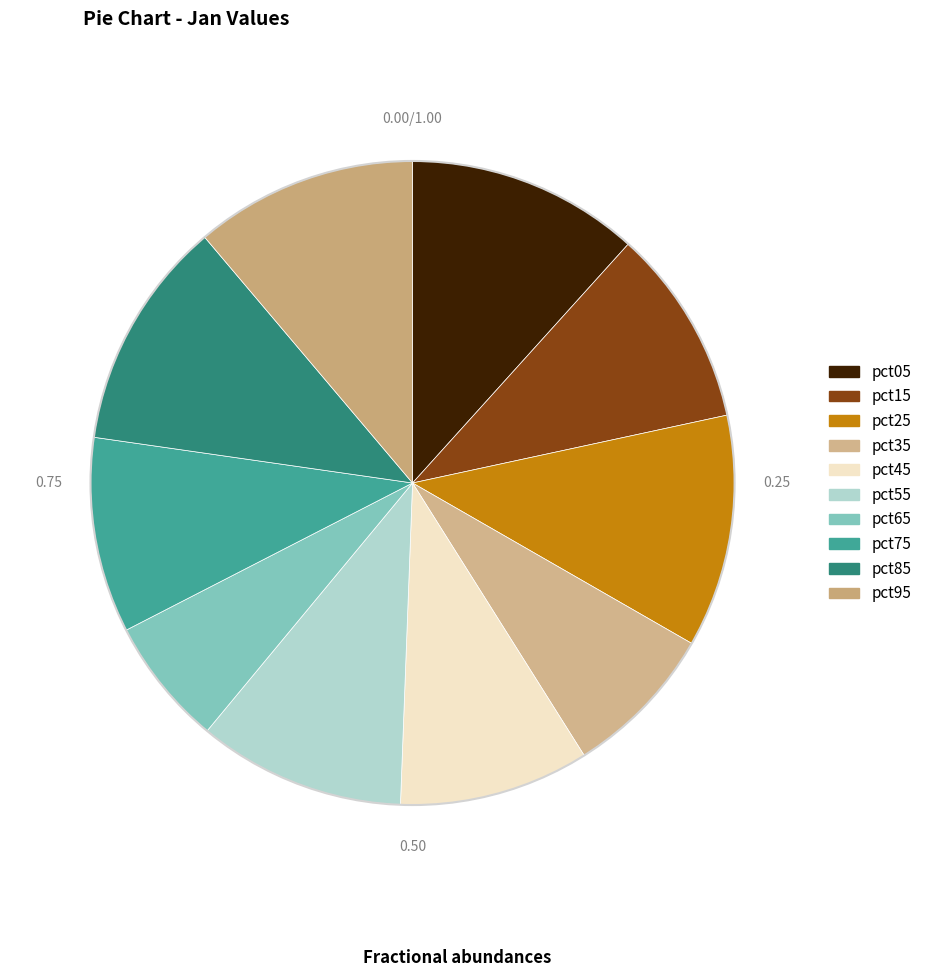

What is the smallest slice in the pie chart?

pct65